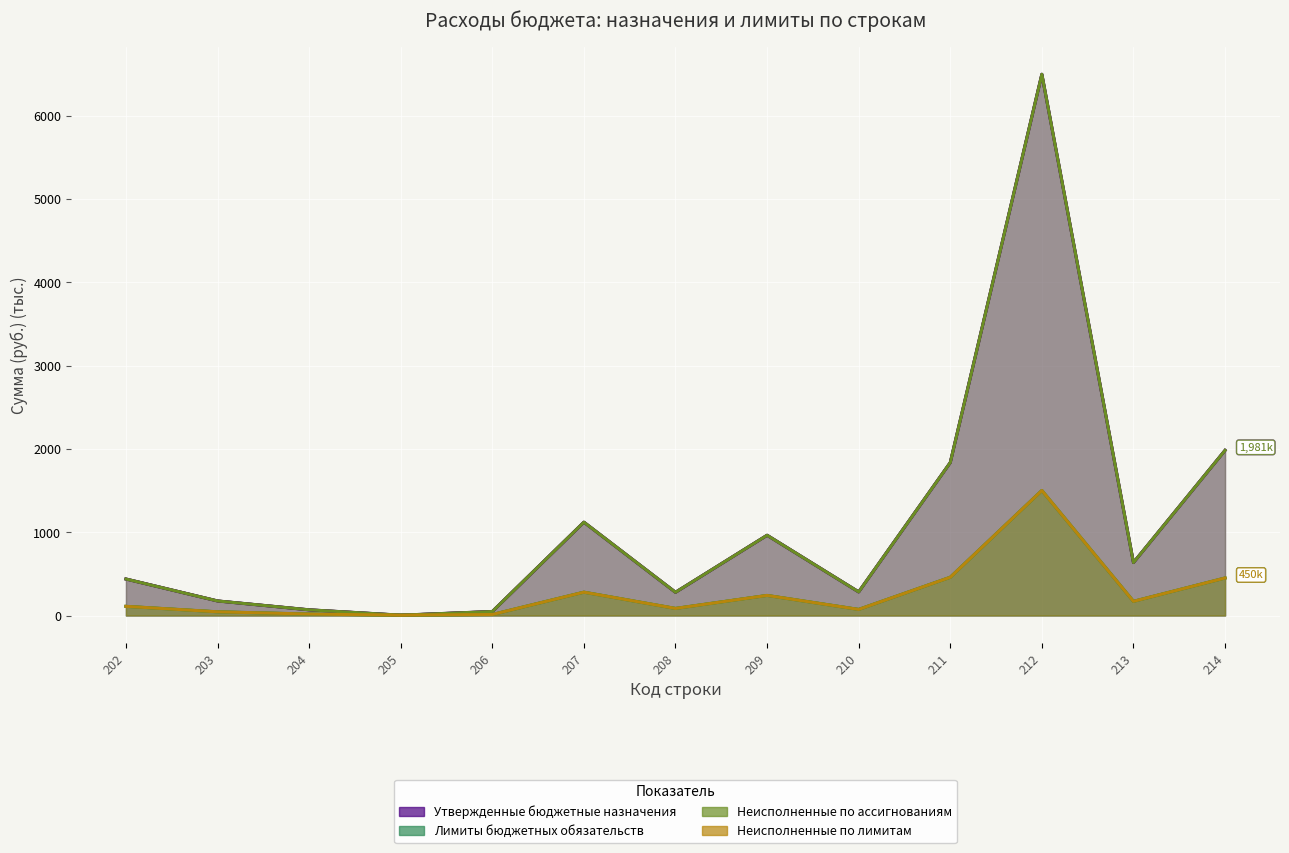

True or false: Лимиты бюджетных обязательств and Неисполненные по лимитам cross at least once.

False